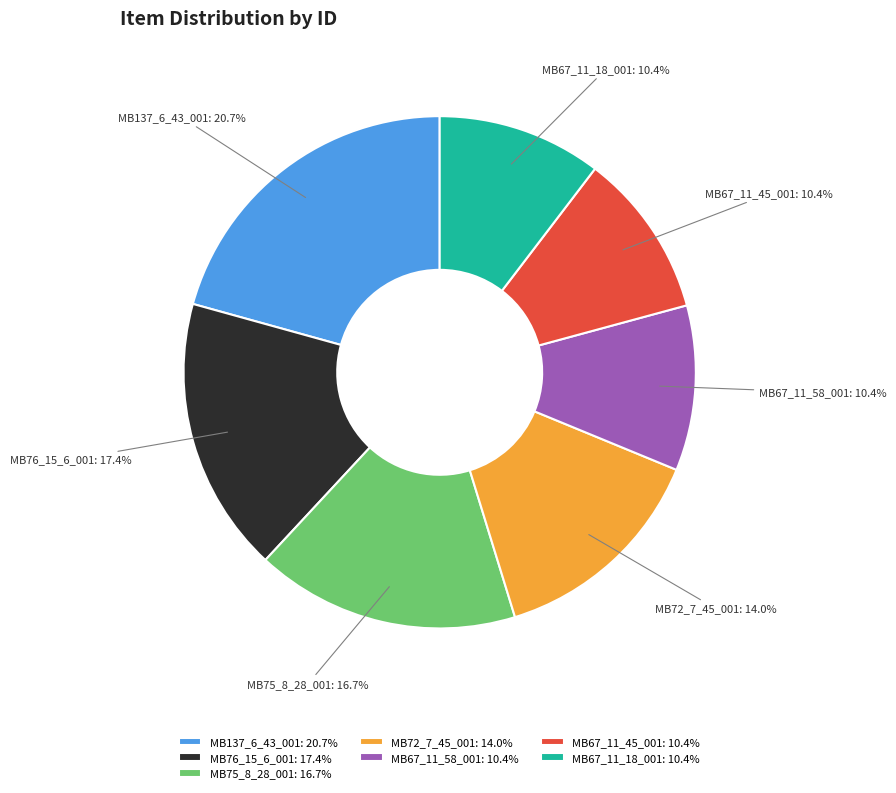

To the nearest percent, what percentage of the pie is MB72_7_45_001?

14%